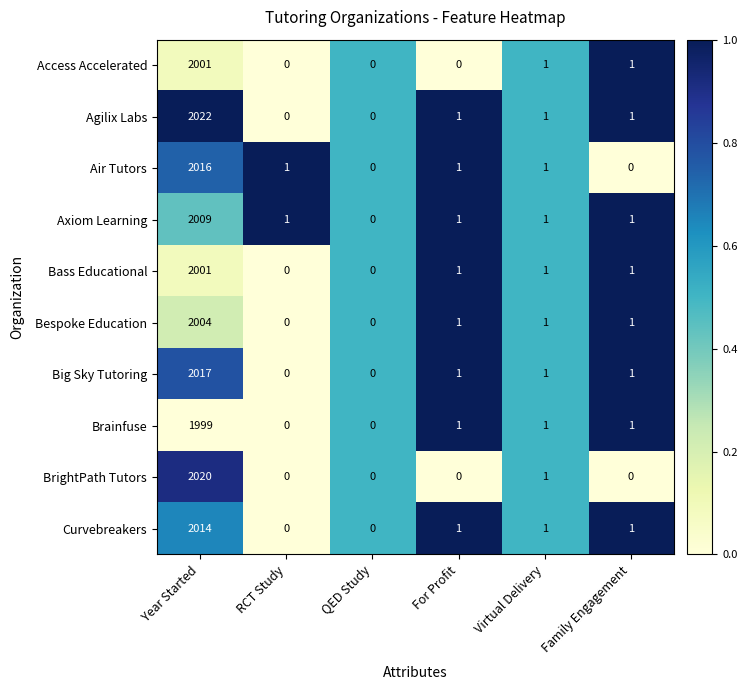

What is the maximum value for Bespoke Education?

2004